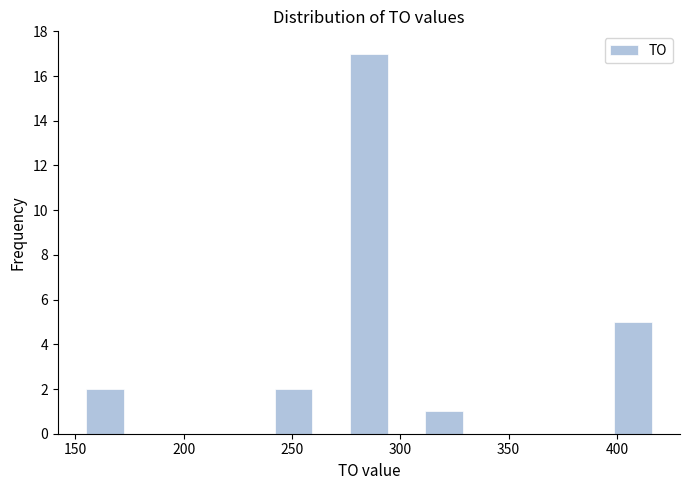

Read against the x-axis, roughly where is the centre of the tallest bar?

285